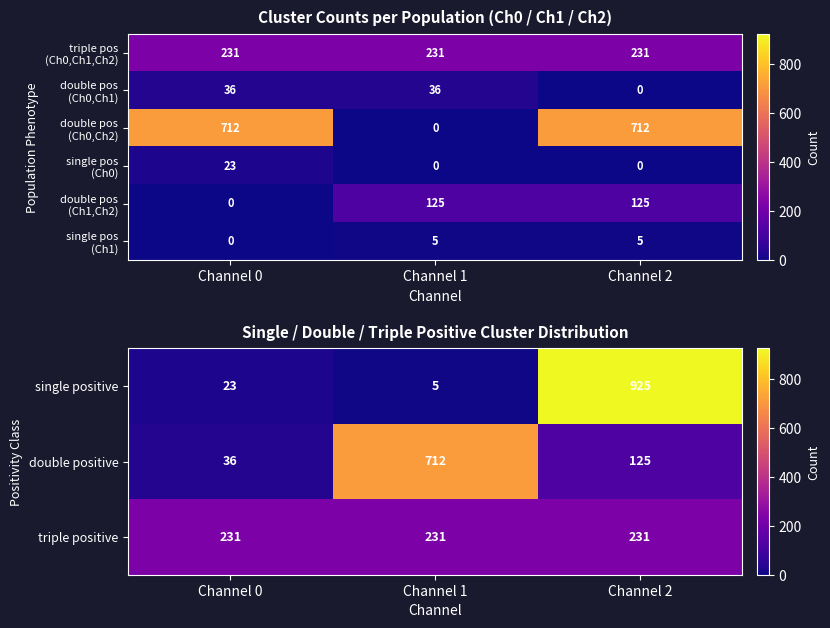

True or false: double positive has a value of 712 at Channel 1.

True